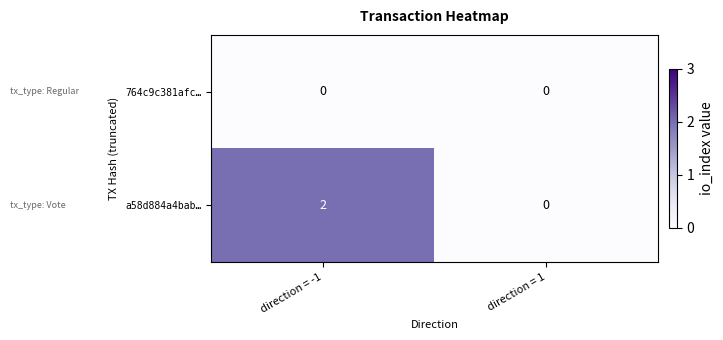

At which category does the chart reach its peak across all series?

direction = -1